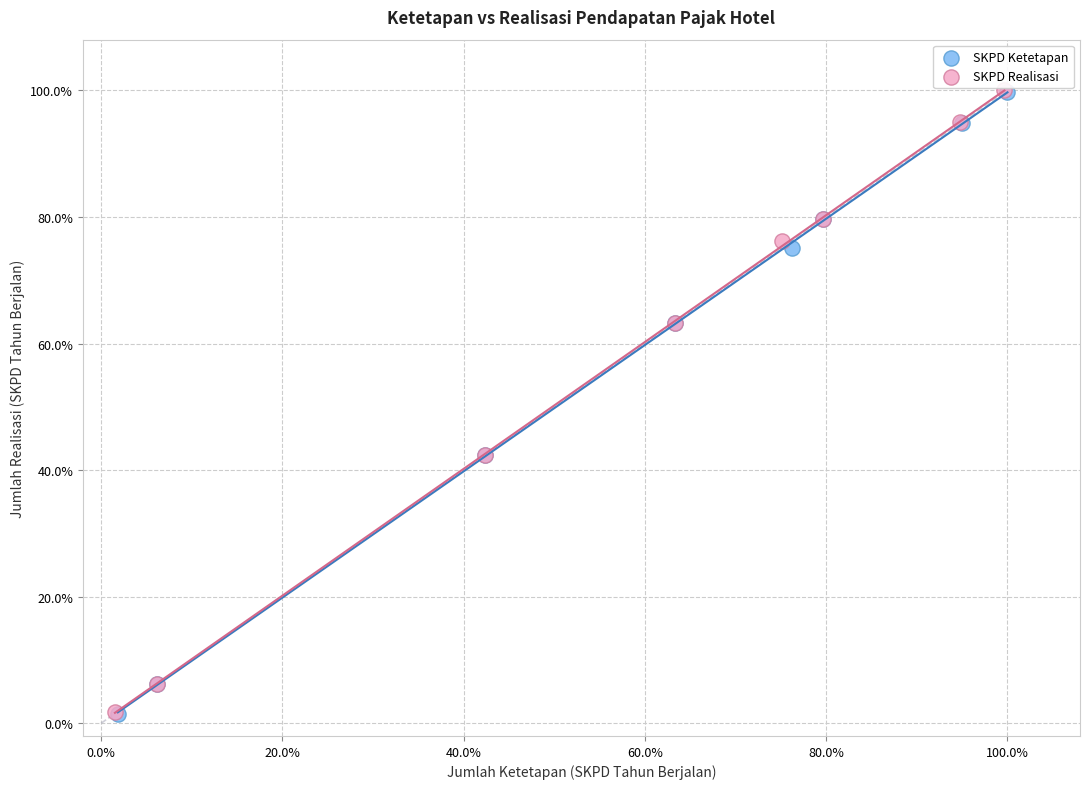

Which series has the widest spread of Y values?

SKPD Realisasi